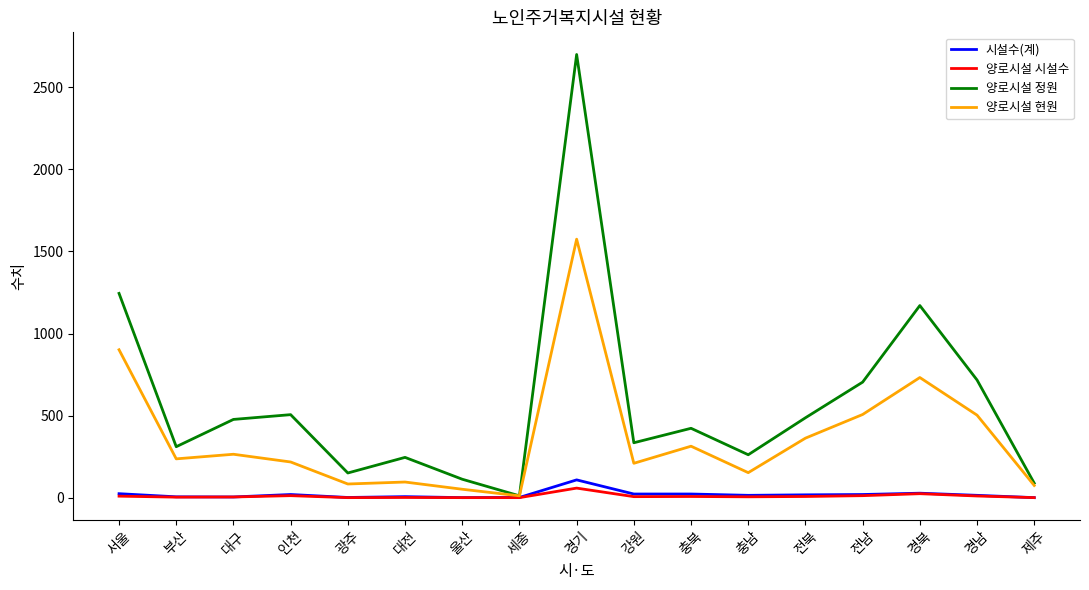

Where does the 시설수(계) series first go above 16?

서울